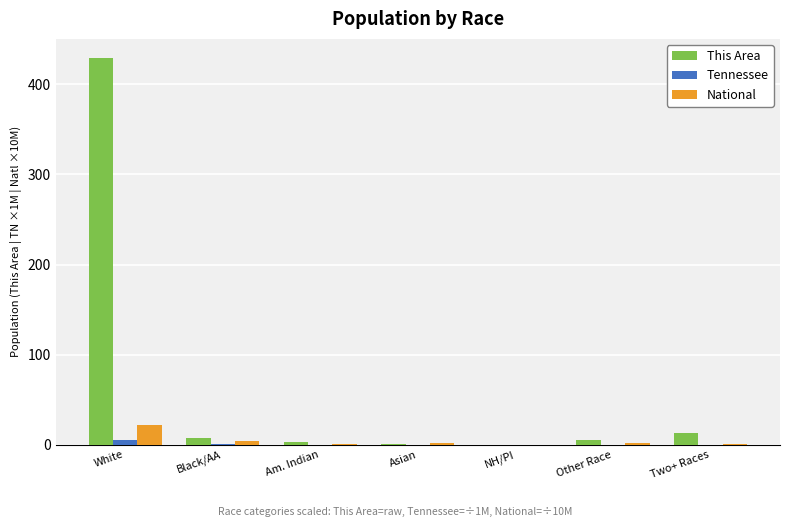

What is the difference between the This Area values at Asian and Other Race?

4.0